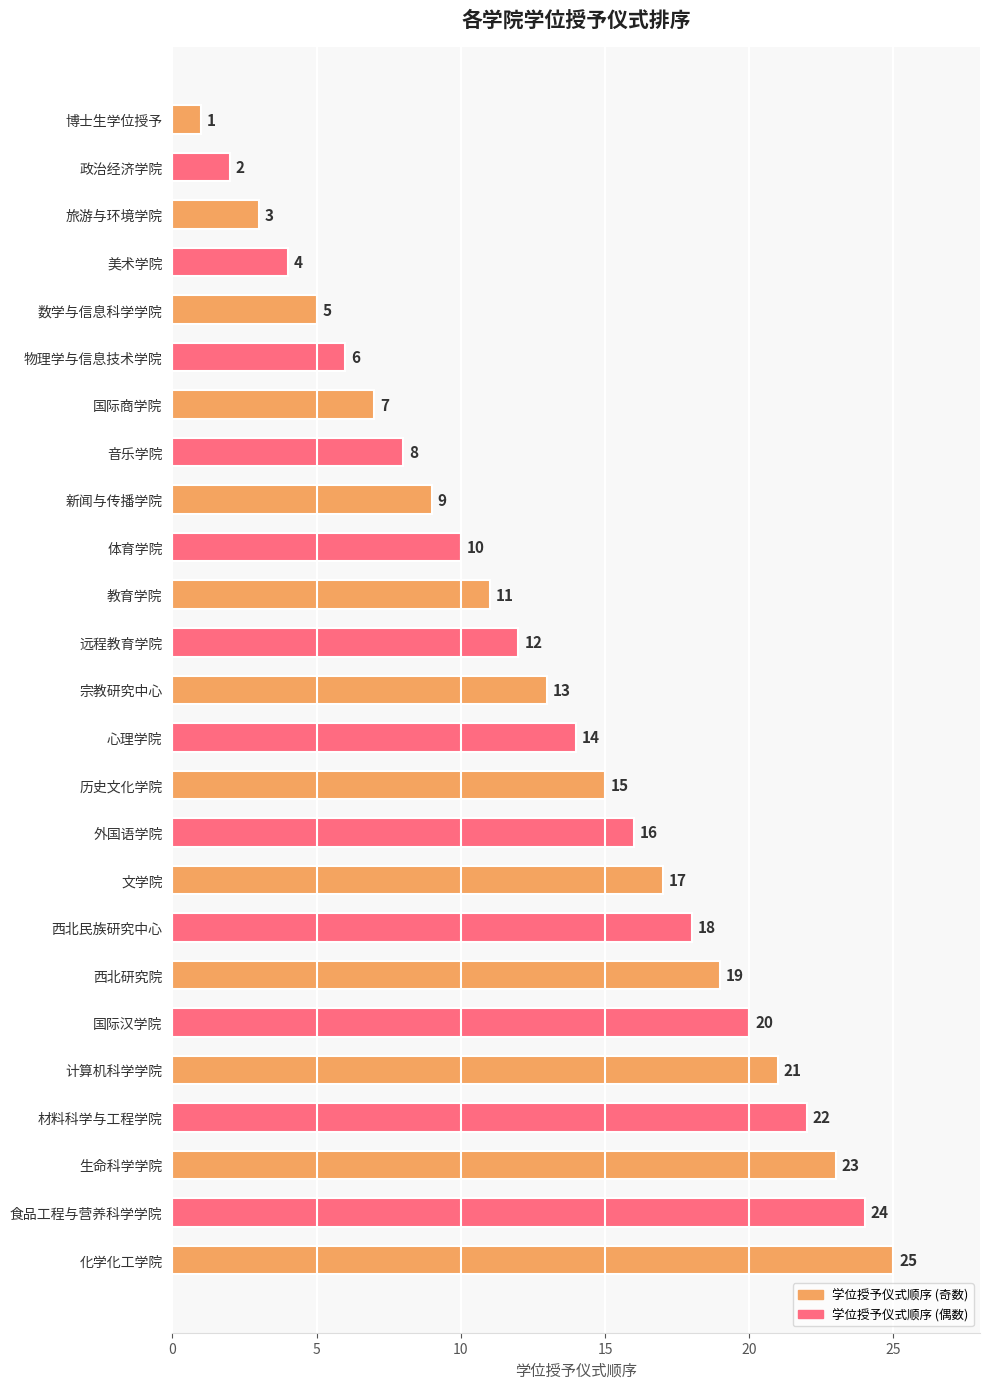

What is the label of the 7th bar from the bottom?

西北研究院